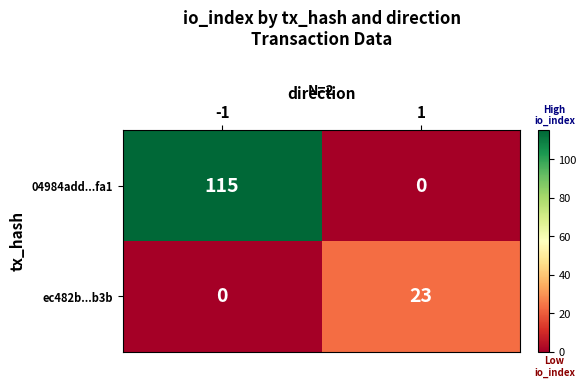

At how many categories does at least one series exceed 83?

1